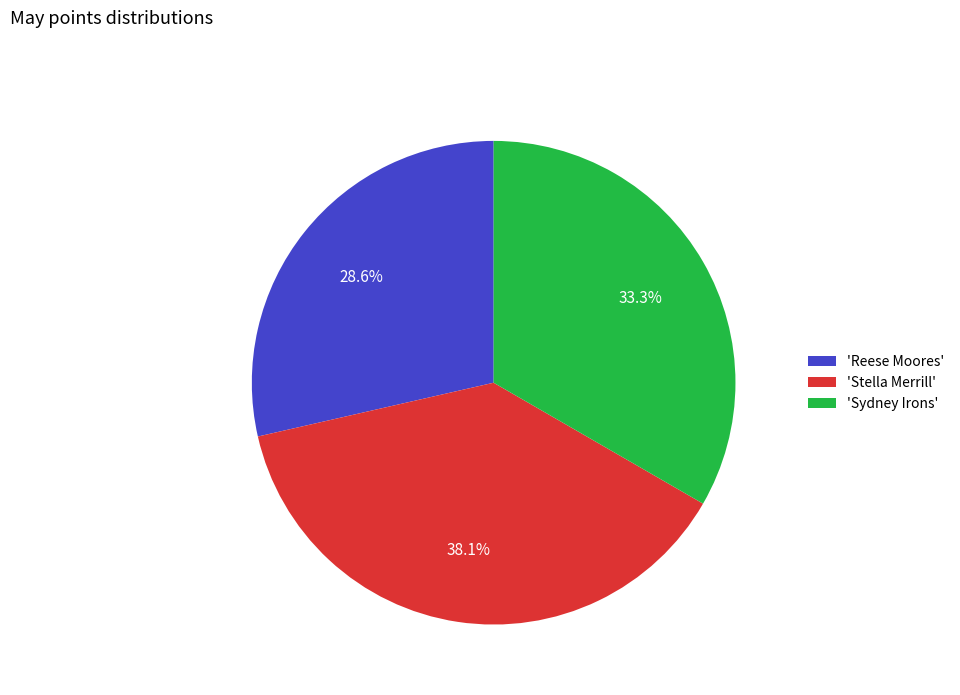

Approximately how many times larger is the value at 'Sydney Irons' compared to 'Stella Merrill'?

0.9